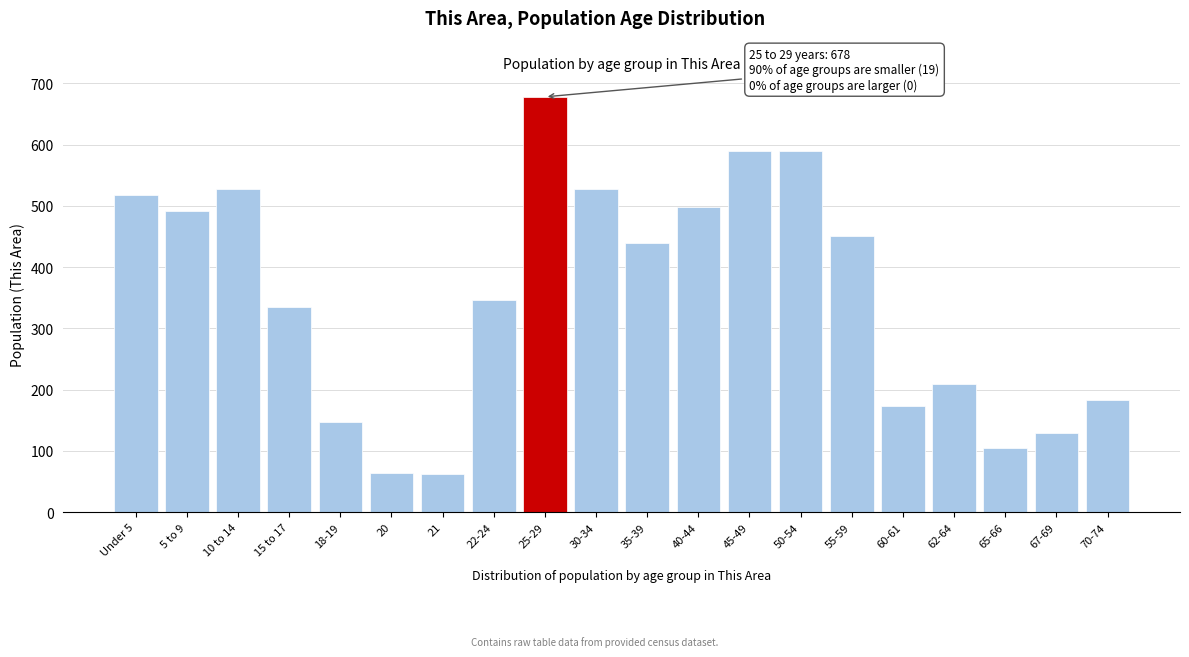

The chart shows a value of 173 at 60-61. True or false?

True